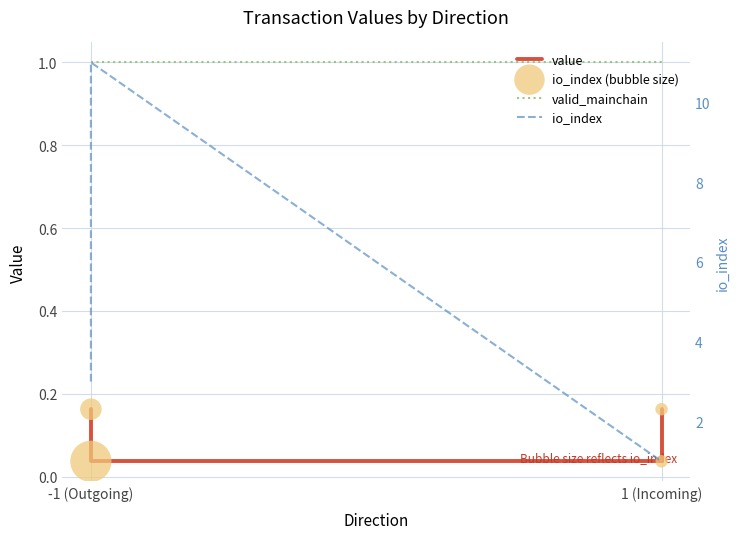

Which series contains the highest Y value?

io_index